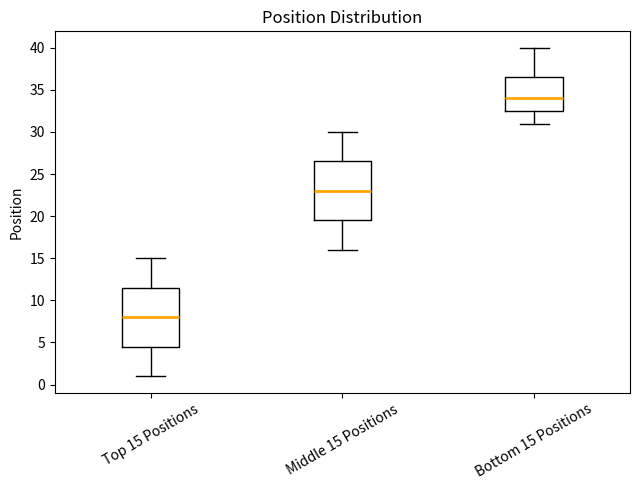

Where does the upper whisker of the box for Middle 15 Positions end on the y-axis? The values are not printed on the chart, so give them approximately, as read against the axis.

30.0